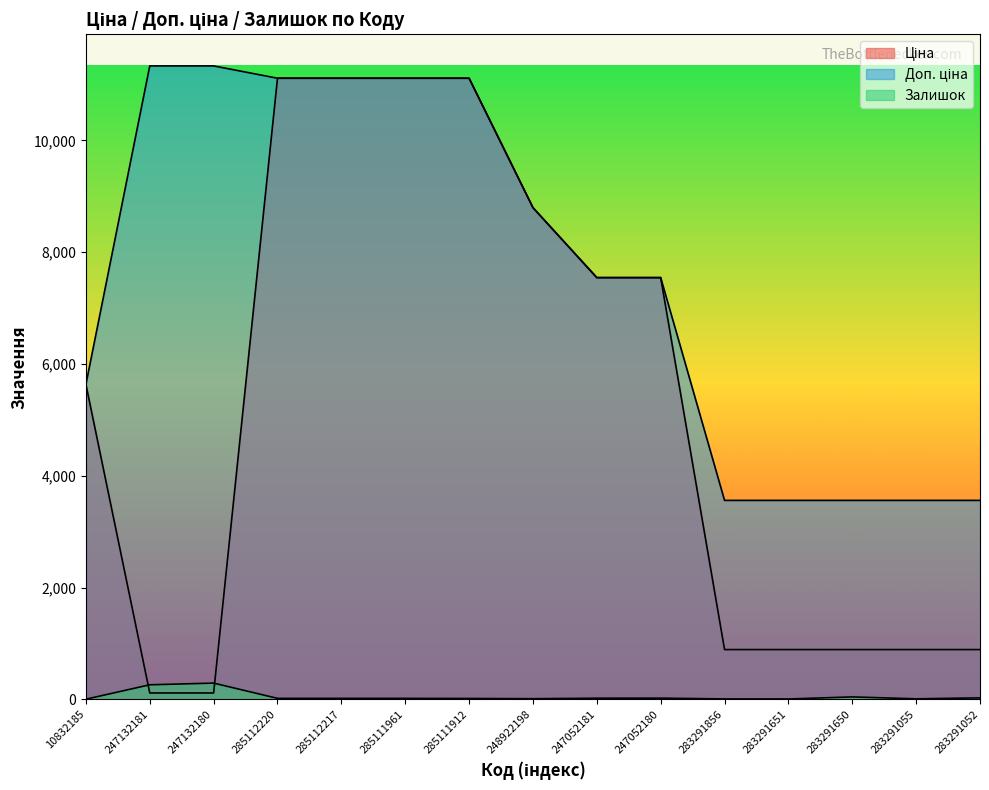

What is the difference between the maximum and second lowest values in the Ціна series?

11000.2